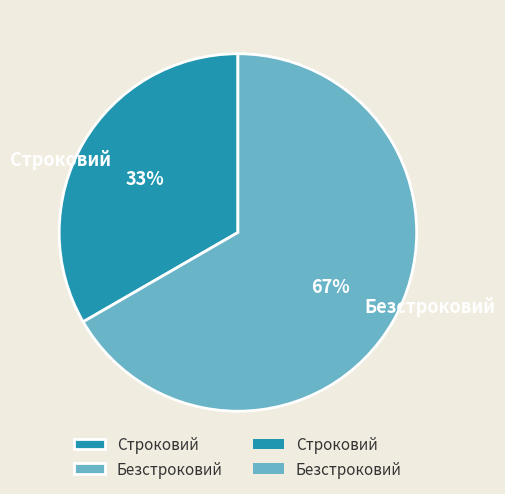

What is the ratio of the value at Безстроковий to the value at Строковий?

2.0